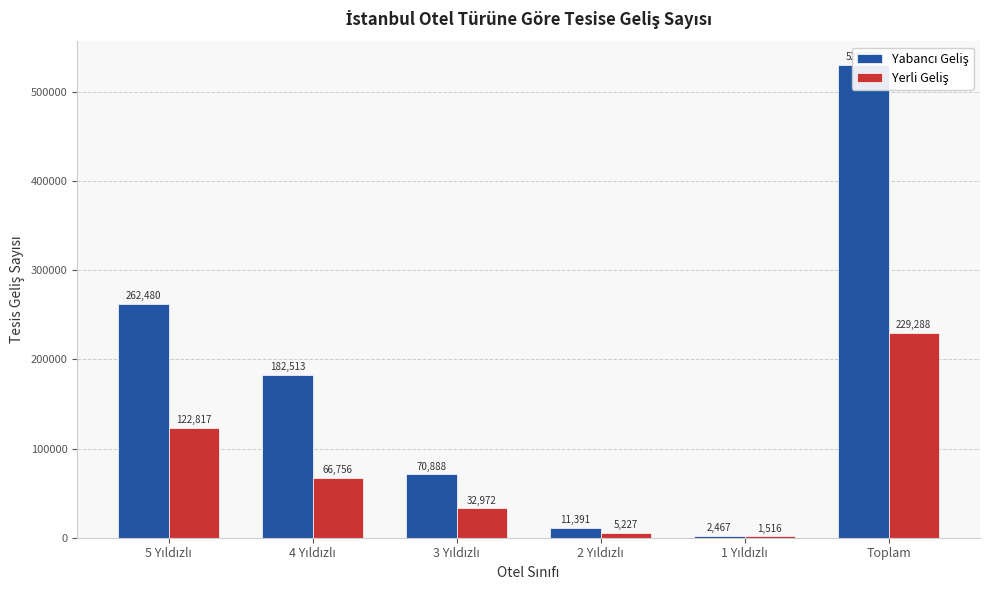

How many data points in Yabancı Geliş are above 182513?

2